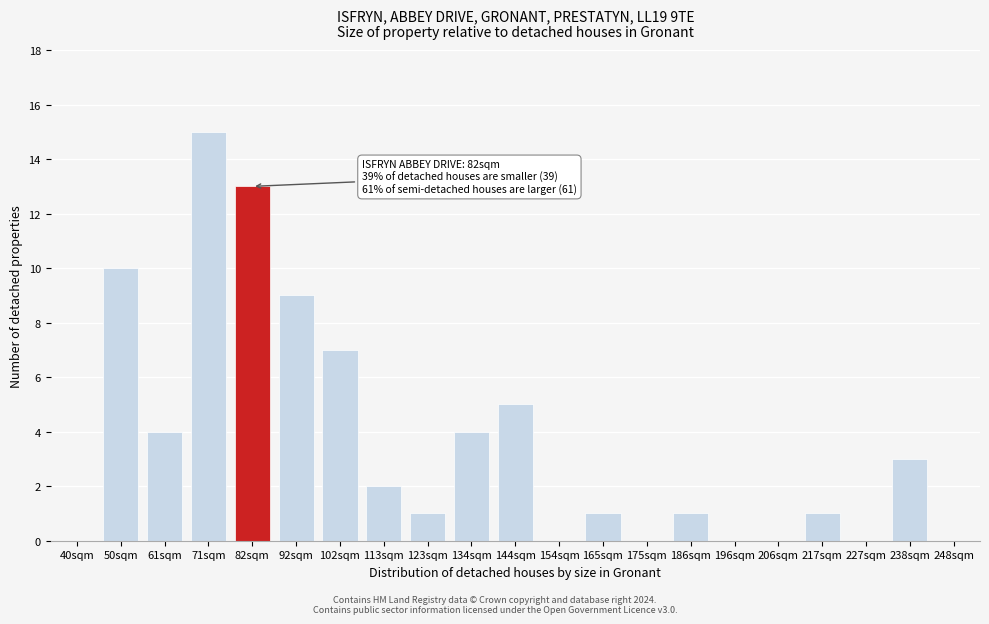

Reading left to right, what are all the values shown in this chart?

40sqm=0	50sqm=10	61sqm=4	71sqm=15	82sqm=13	92sqm=9	102sqm=7	113sqm=2	123sqm=1	134sqm=4	144sqm=5	154sqm=0	165sqm=1	175sqm=0	186sqm=1	196sqm=0	206sqm=0	217sqm=1	227sqm=0	238sqm=3	248sqm=0